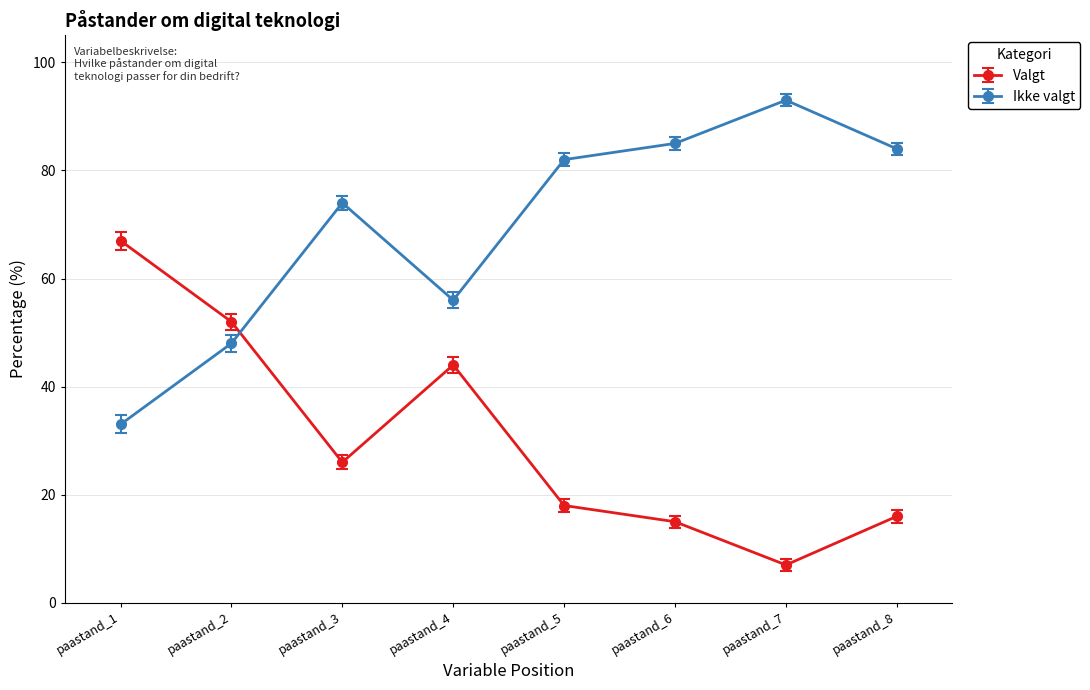

True or false: Valgt has a value of 44 at paastand_4.

True